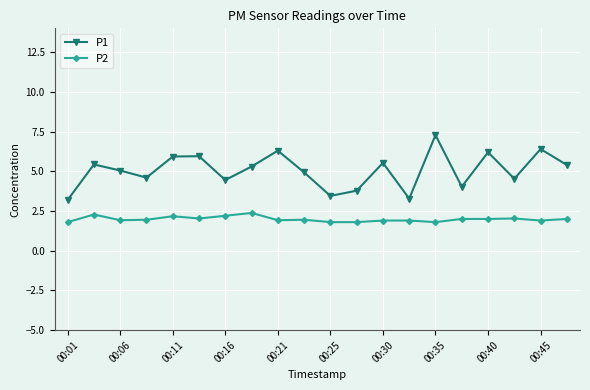

At how many categories does at least one series exceed 3?

20